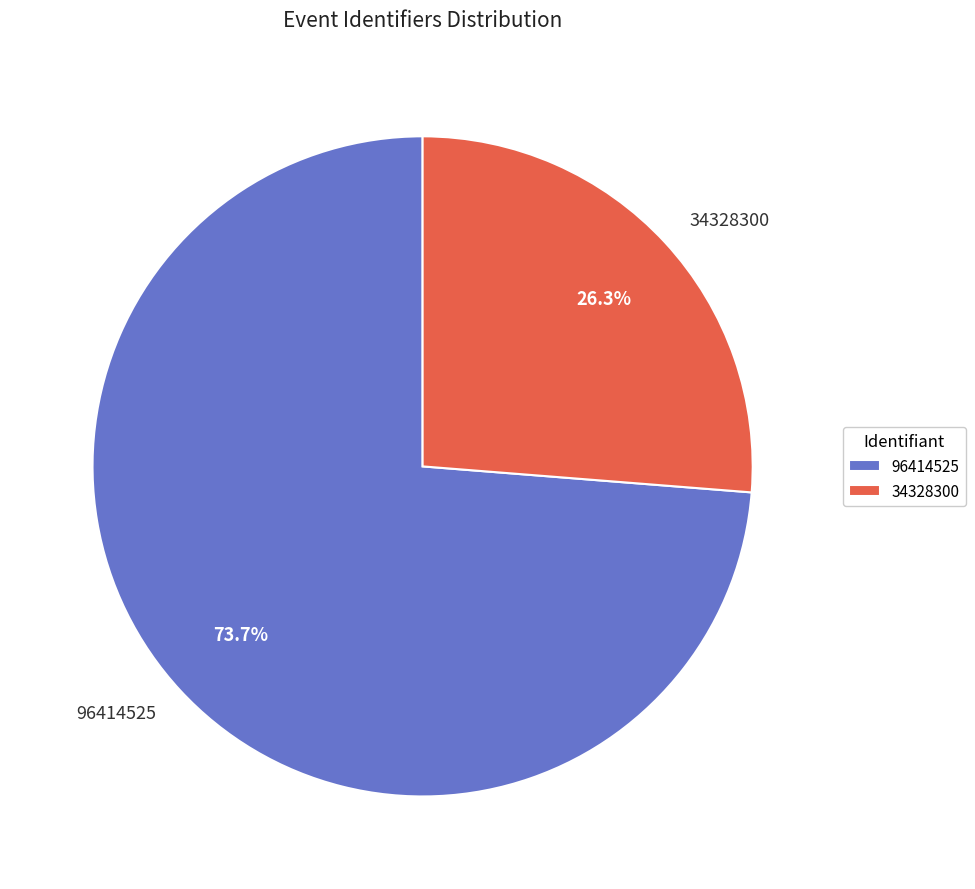

To the nearest percent, what portion does 34328300 represent?

26%